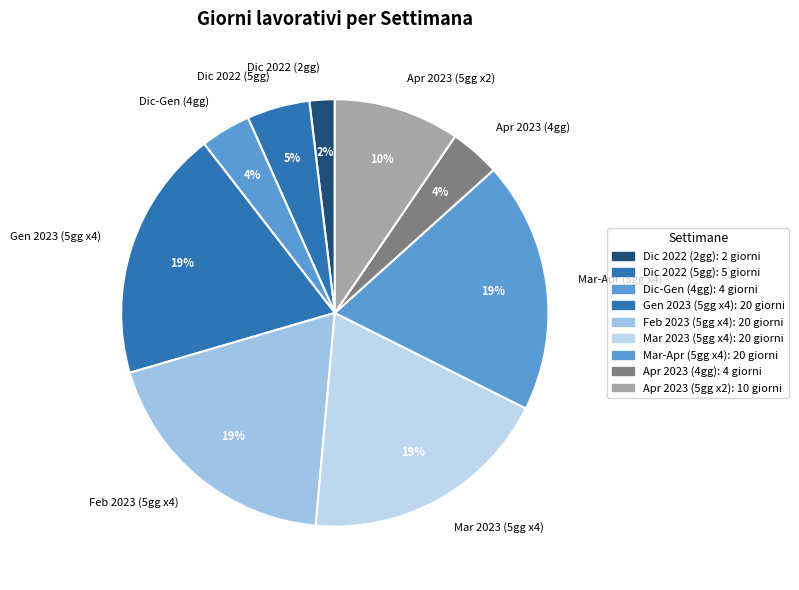

Is there a majority slice in this chart?

No